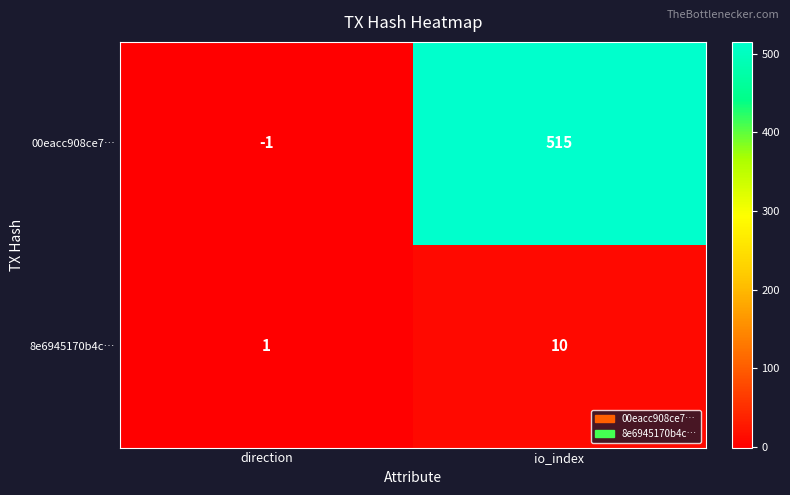

At which label is 00eacc908ce7… closest to 257?

direction